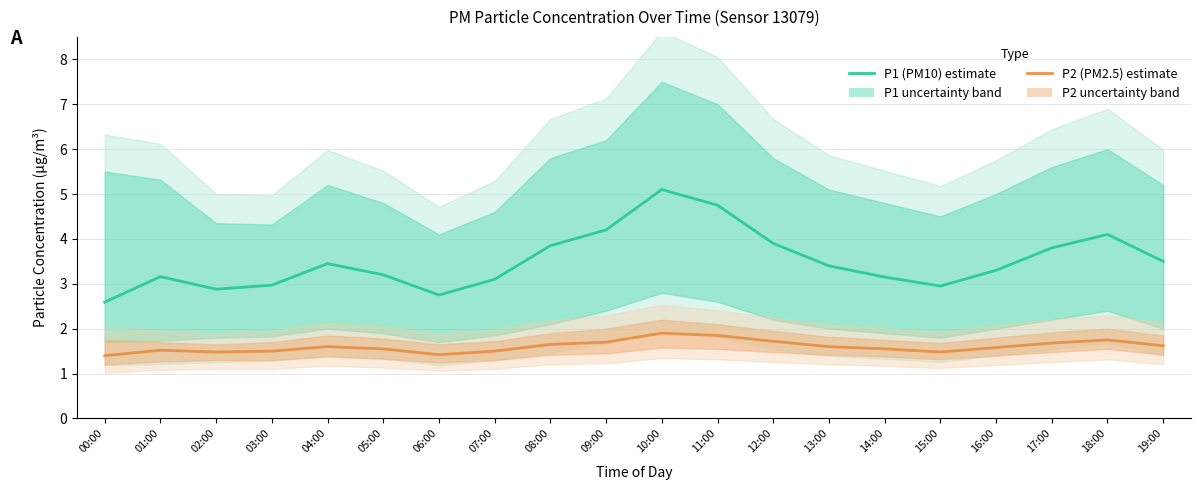

What position from the right is 12:00?

8